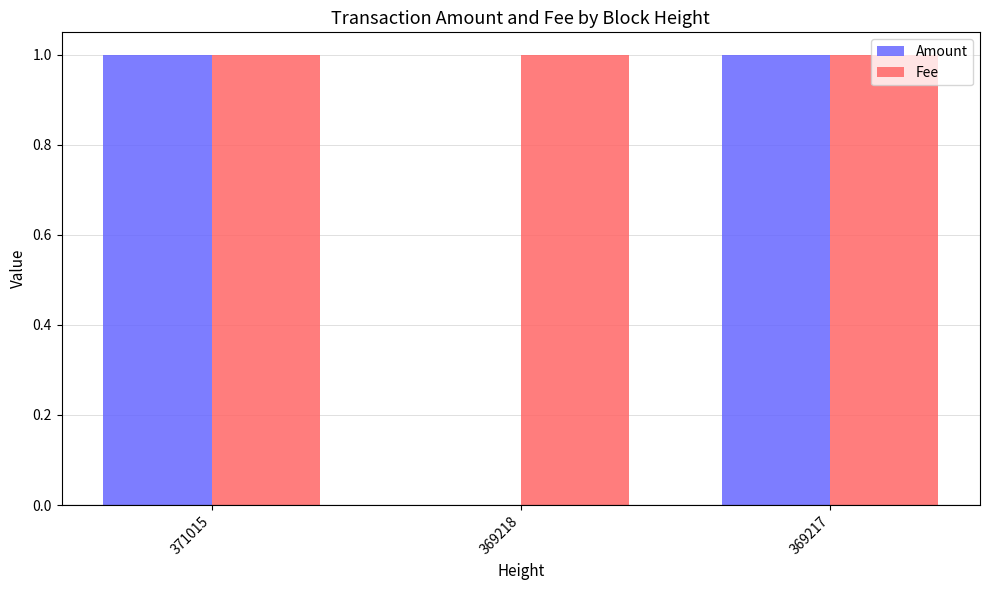

Reading left to right, extract all data points from this chart.

Amount: 371015=1	369218=0	369217=1
Fee: 371015=1	369218=1	369217=1